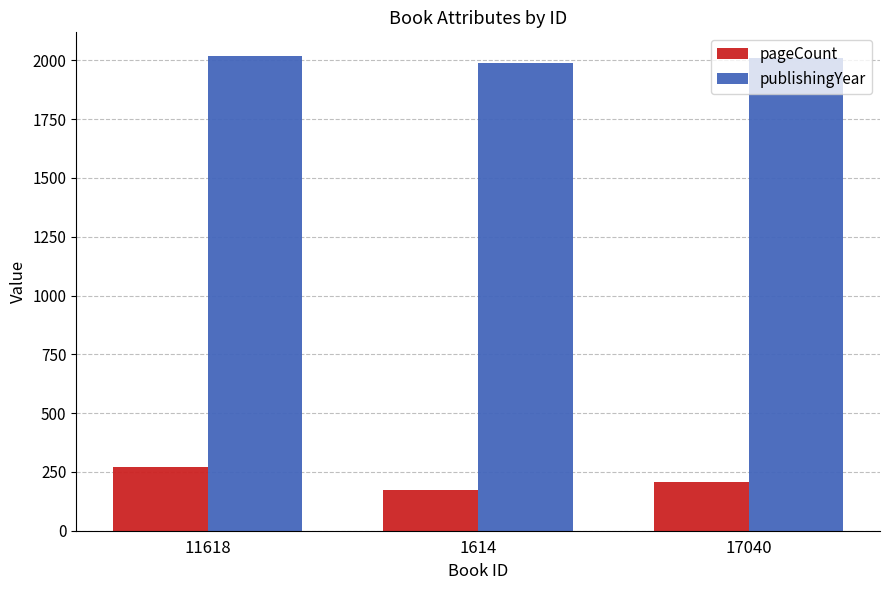

Which series has the largest total across all categories?

publishingYear